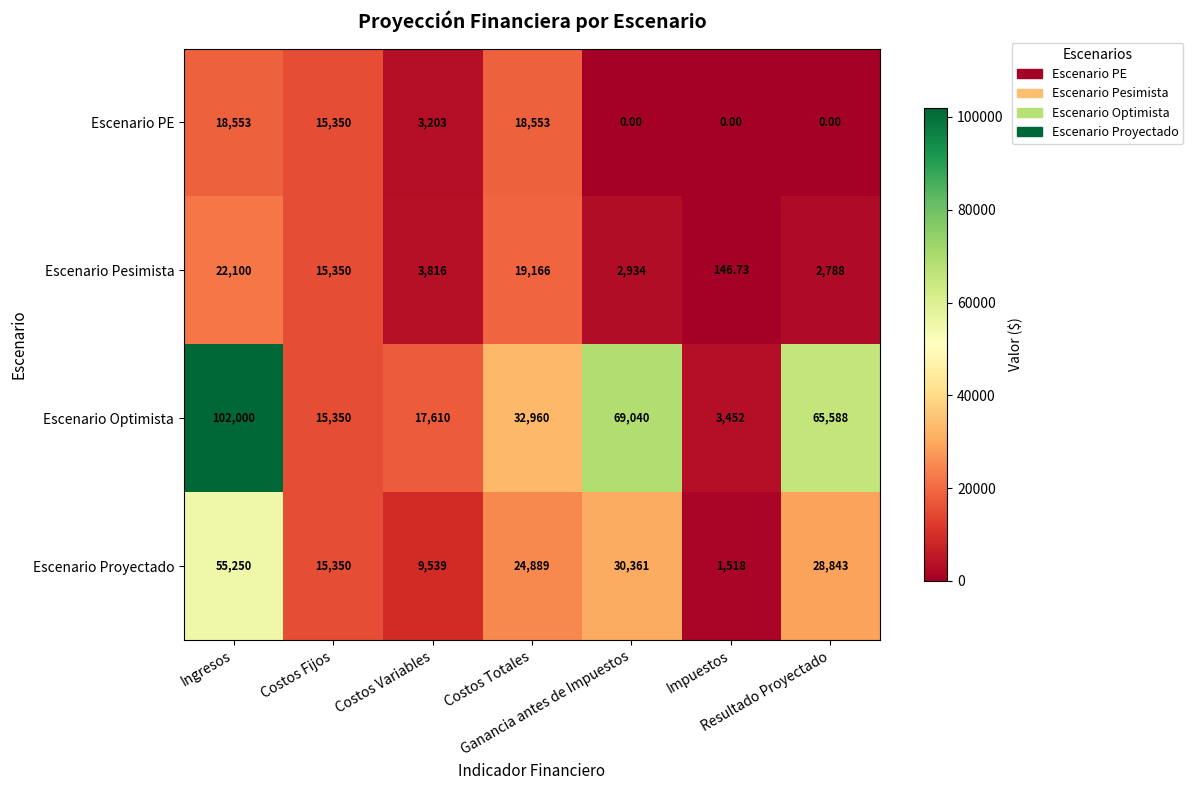

What is the spread (max minus min) of values at Costos Totales?

14407.0